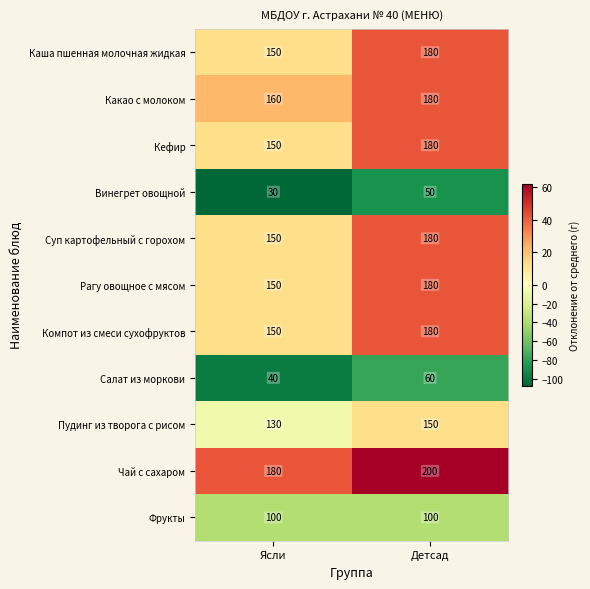

What is the spread (max minus min) of values at Детсад?

150